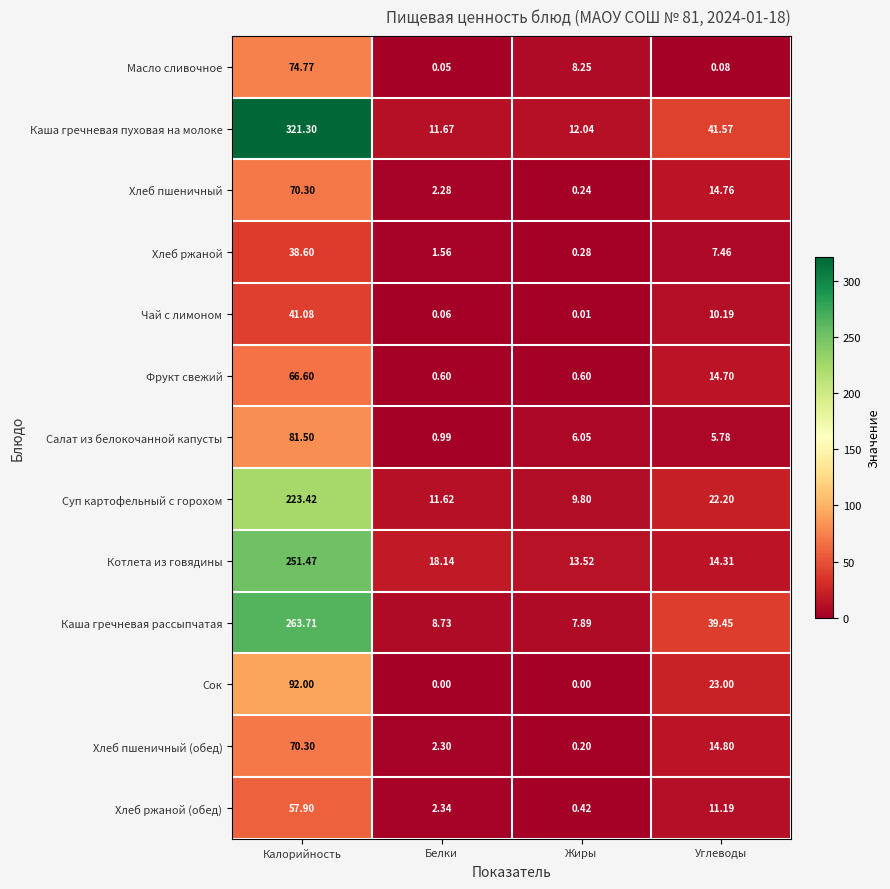

Which series has the largest total across all categories?

Каша гречневая пуховая на молоке